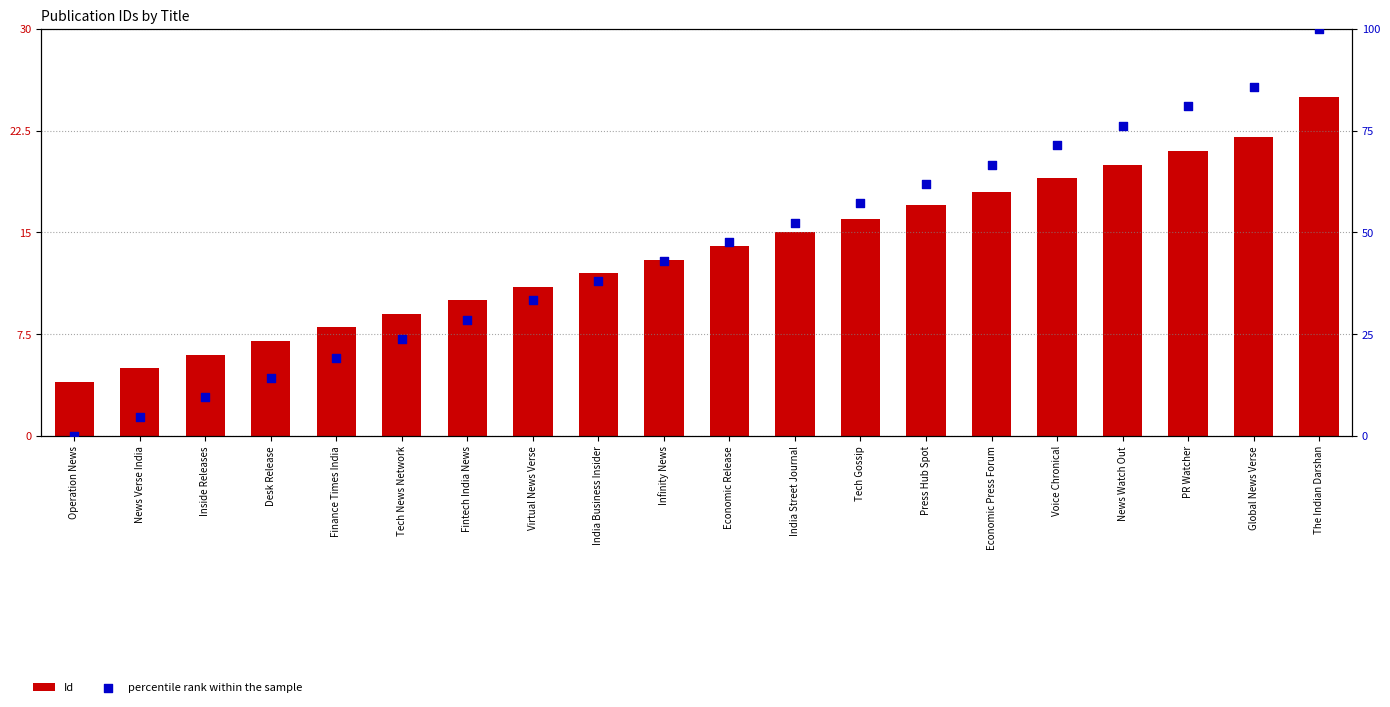

Which series reaches the minimum Y coordinate?

percentile rank within the sample